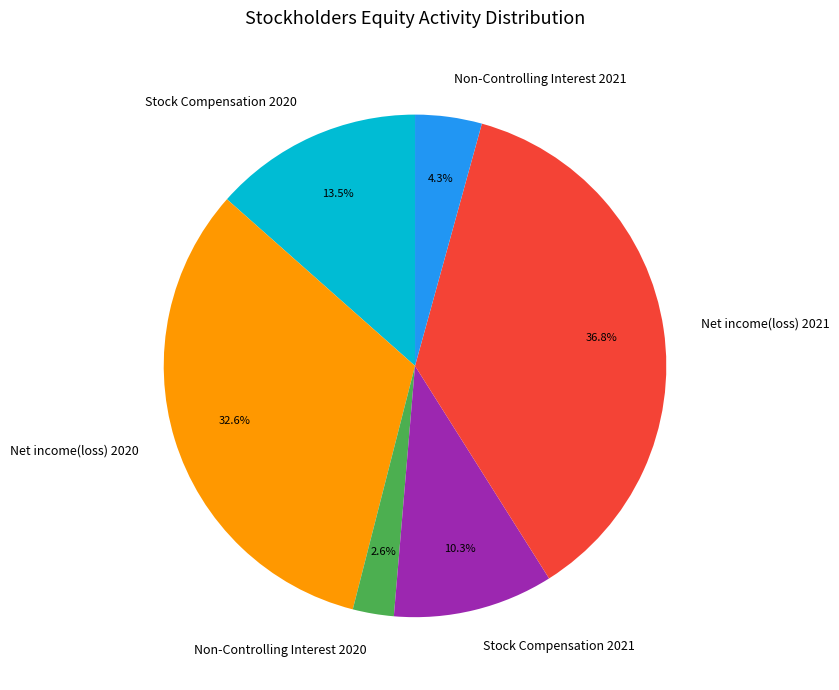

Which category has the biggest portion of the pie?

Net income(loss) 2021